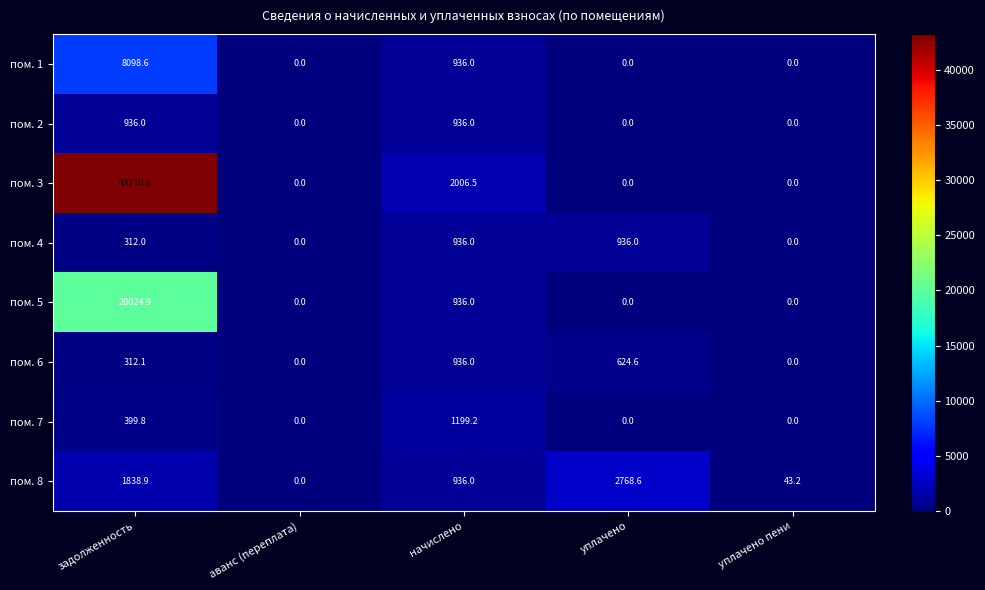

What is the greatest value displayed?

43210.6